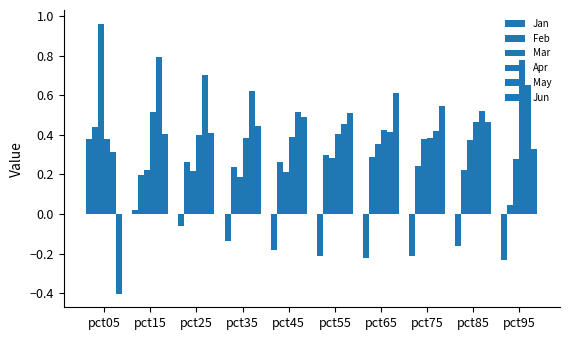

Reading left to right, what are all the values shown in this chart?

Jan: 0.4	0.0	-0.1	-0.1	-0.2	-0.2	-0.2	-0.2	-0.2	-0.2
Feb: 0.4	0.2	0.3	0.2	0.3	0.3	0.3	0.2	0.2	0.0
Mar: 1.0	0.2	0.2	0.2	0.2	0.3	0.4	0.4	0.4	0.3
Apr: 0.4	0.5	0.4	0.4	0.4	0.4	0.4	0.4	0.5	0.8
May: 0.3	0.8	0.7	0.6	0.5	0.5	0.4	0.4	0.5	0.7
Jun: -0.4	0.4	0.4	0.4	0.5	0.5	0.6	0.5	0.5	0.3